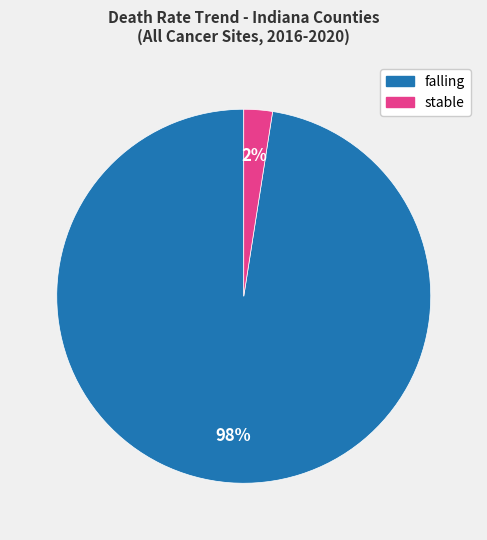

To the nearest percent, what is the average slice percentage?

50%